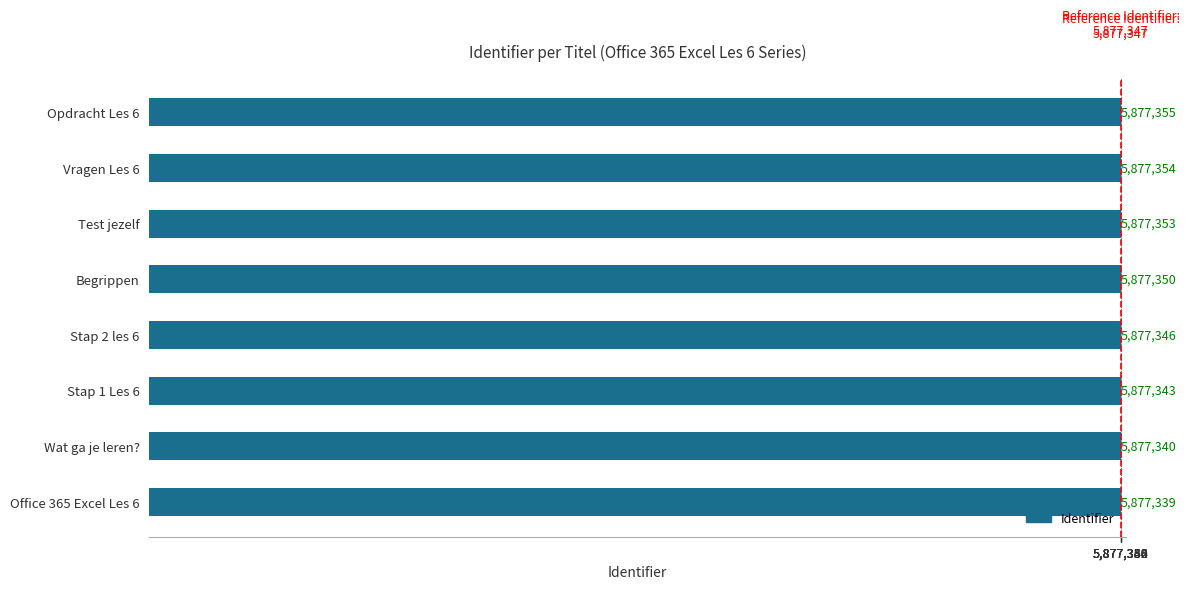

Where is the data nearest to the value 5877347?

Stap 2 les 6